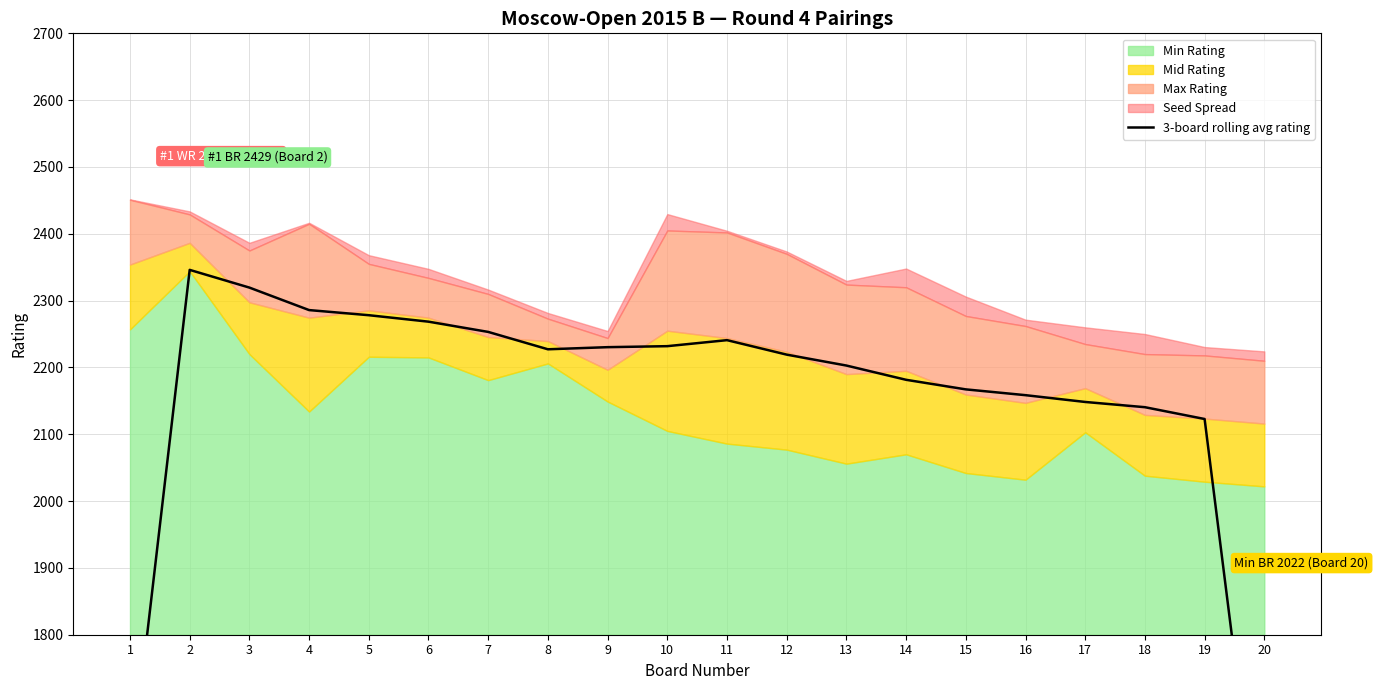

How many values exceed 2227?

10